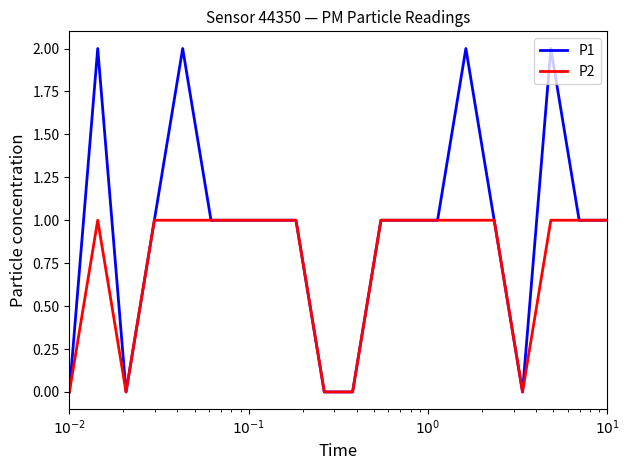

Which series has the largest range (max minus min)?

P1